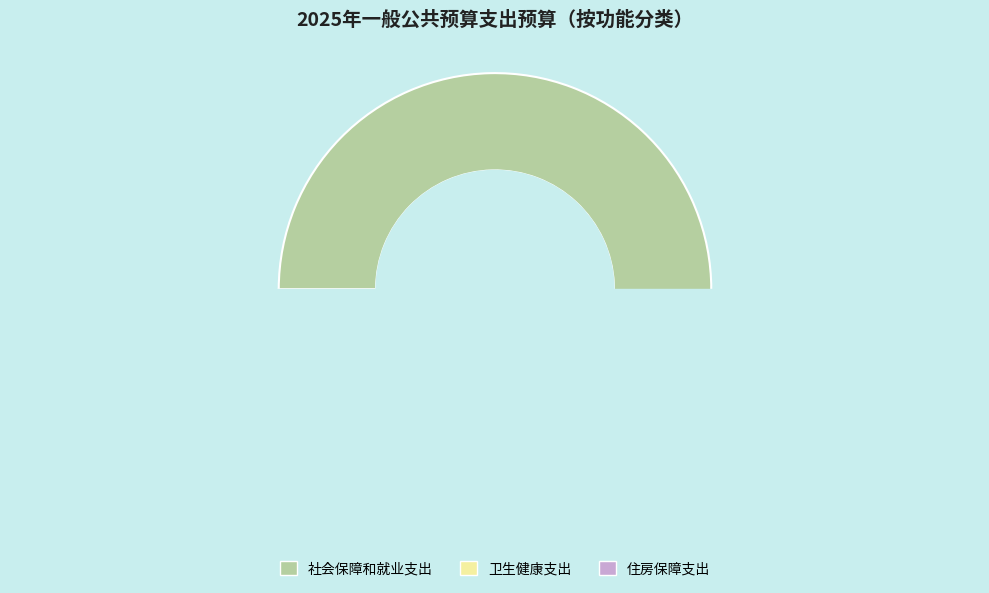

The 卫生健康支出 slice represents 7% of the pie. True or false?

False